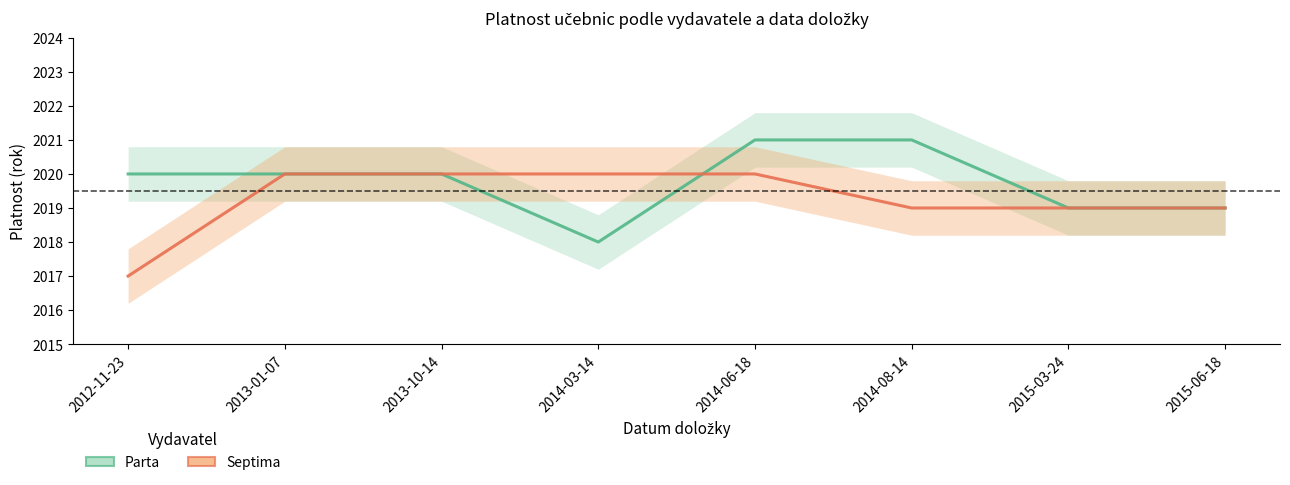

Where is the first local minimum for Parta?

2014-03-14